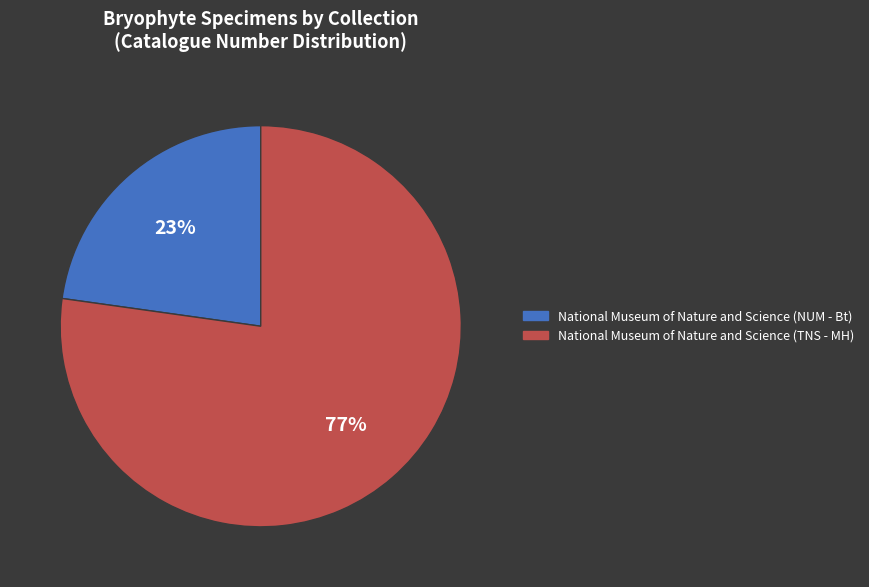

Approximately how many times larger is the value at National Museum of Nature and Science (NUM - Bt) compared to National Museum of Nature and Science (TNS - MH)?

0.3